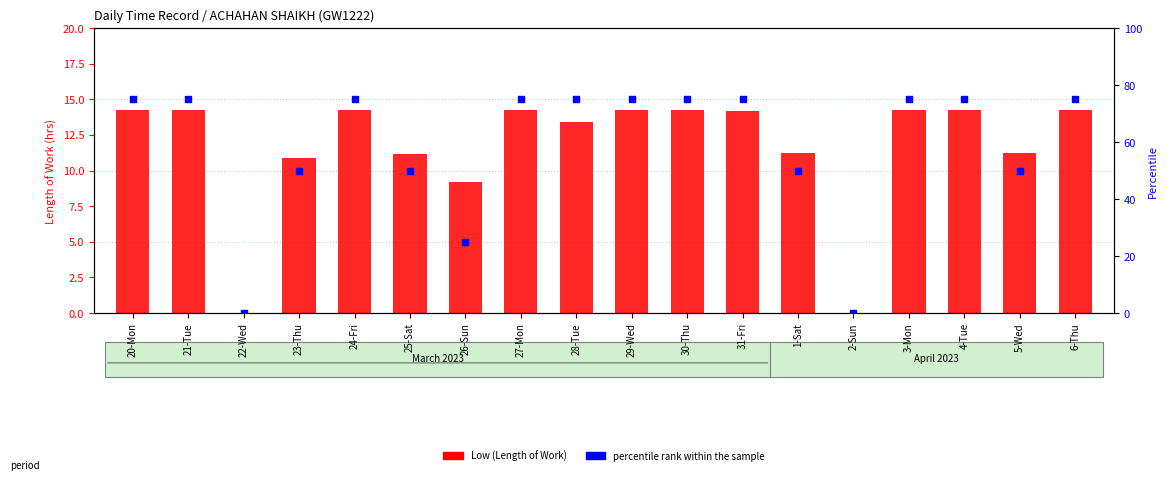

Is the value of percentile rank within the sample at 3-Mon greater than the value of Low (Length of Work) at 27-Mon?

Yes